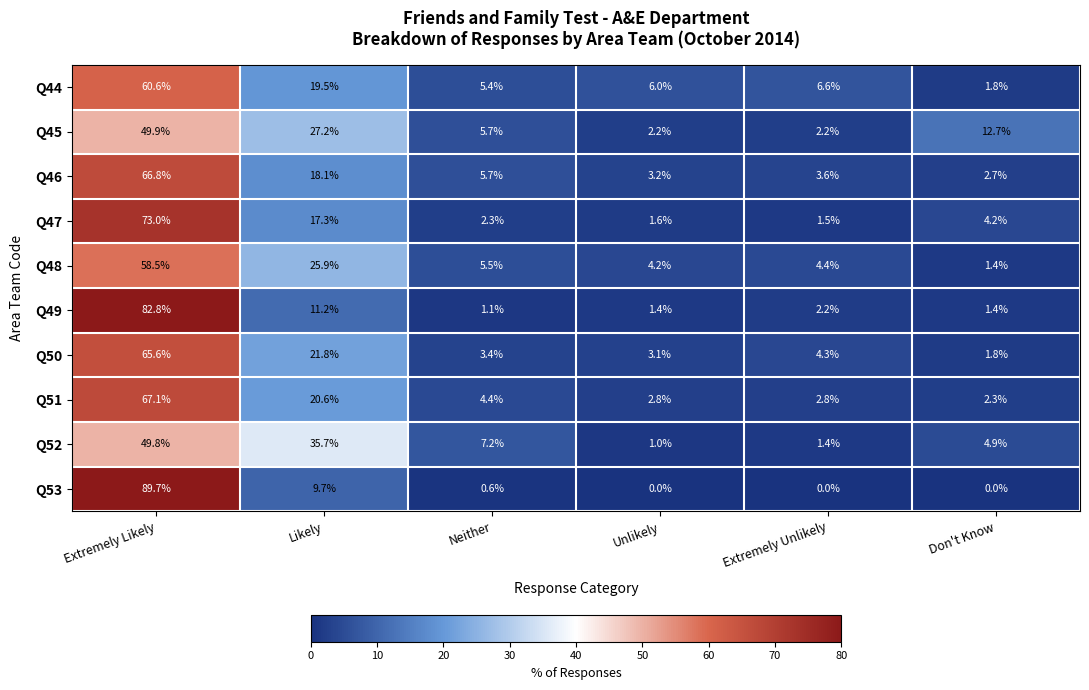

Is the value of Q46 at Extremely Unlikely greater than the value of Q50 at Likely?

No